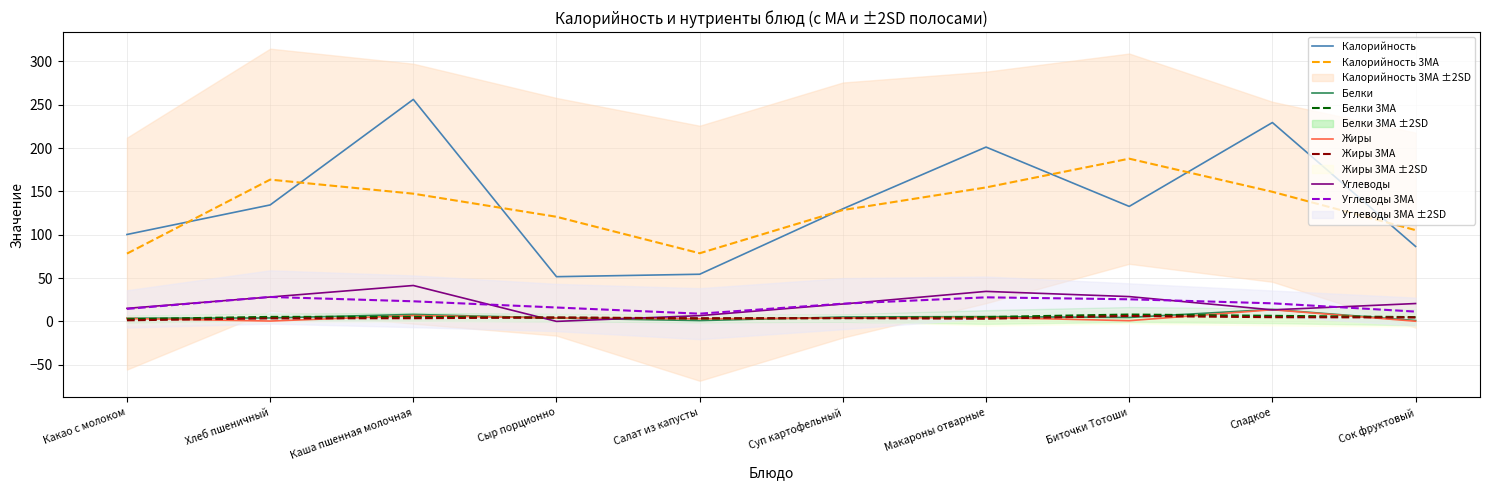

What is the minimum value for Жиры?

0.2